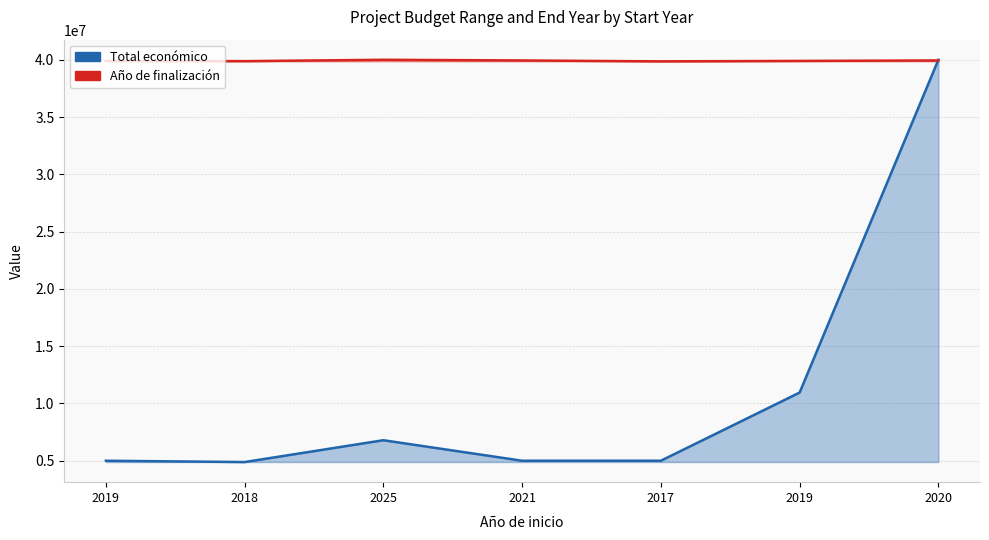

What is the difference between the highest and lowest values at 2019?

34902015.7